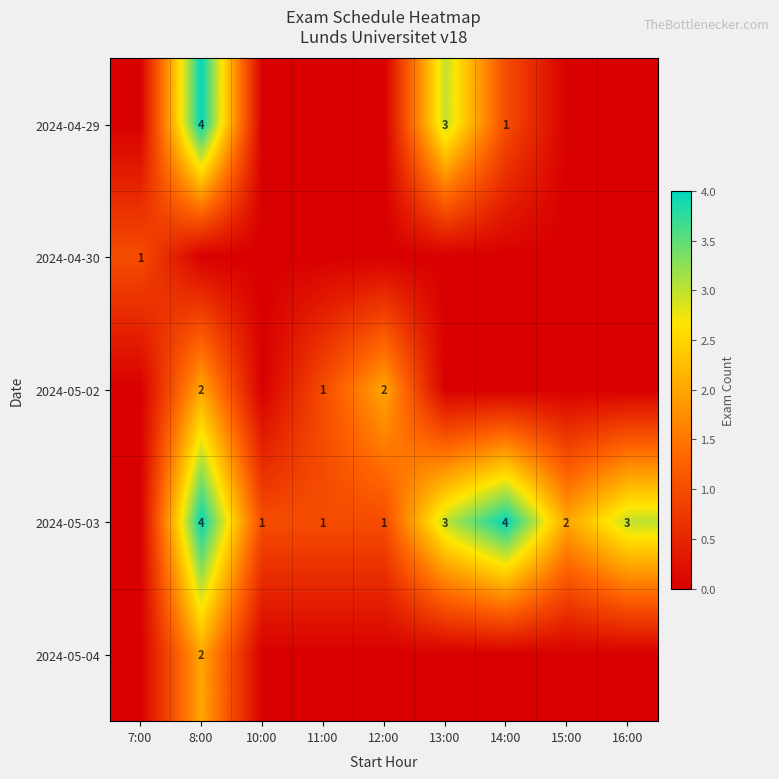

What is the spread (max minus min) of values at 13:00?

3